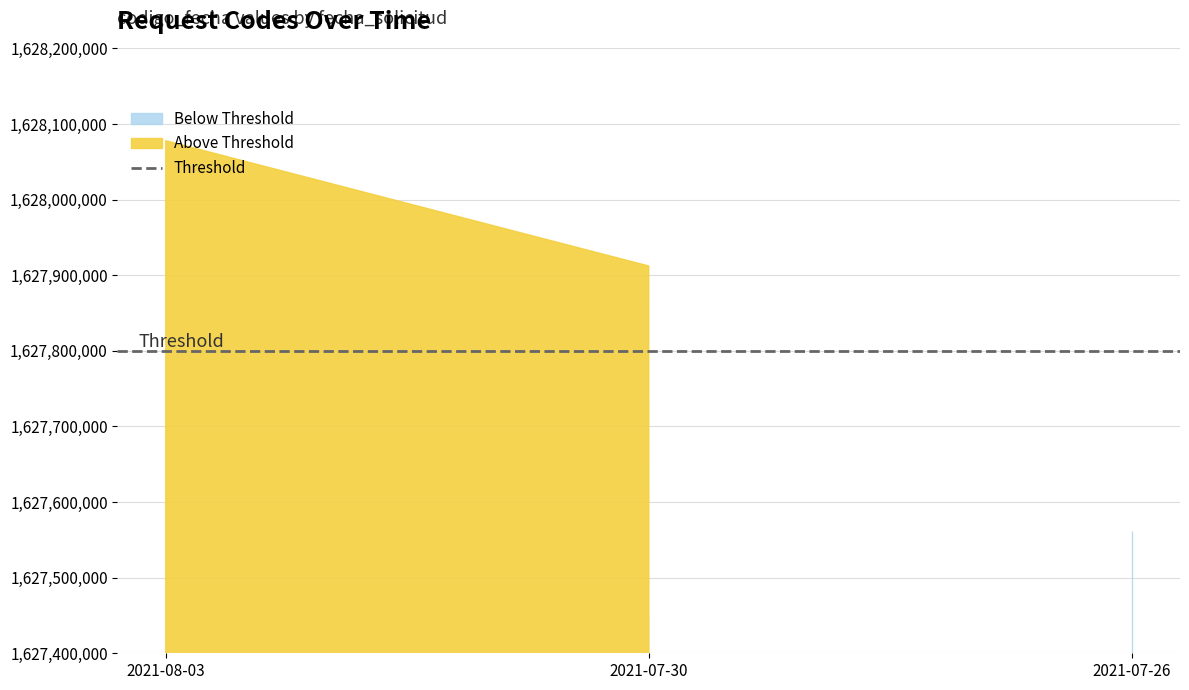

Approximately how many times larger is the value at 2021-07-30 compared to 2021-08-03?

1.0